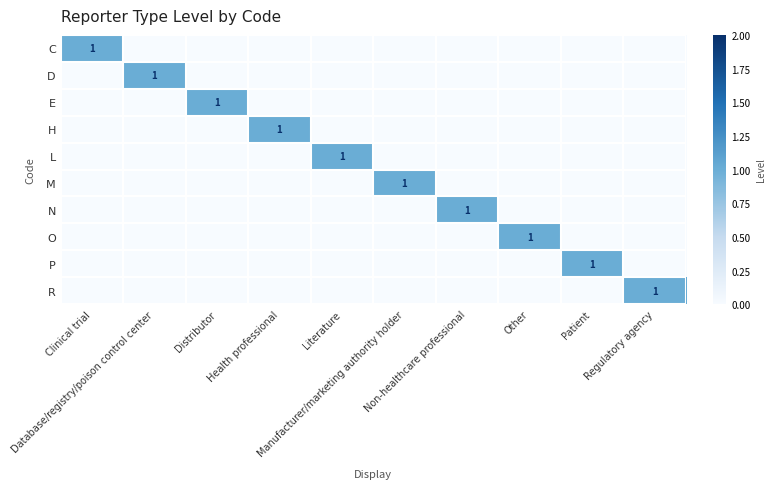

Rank the series by their maximum value, from lowest to highest.

C, D, E, H, L, M, N, O, P, R